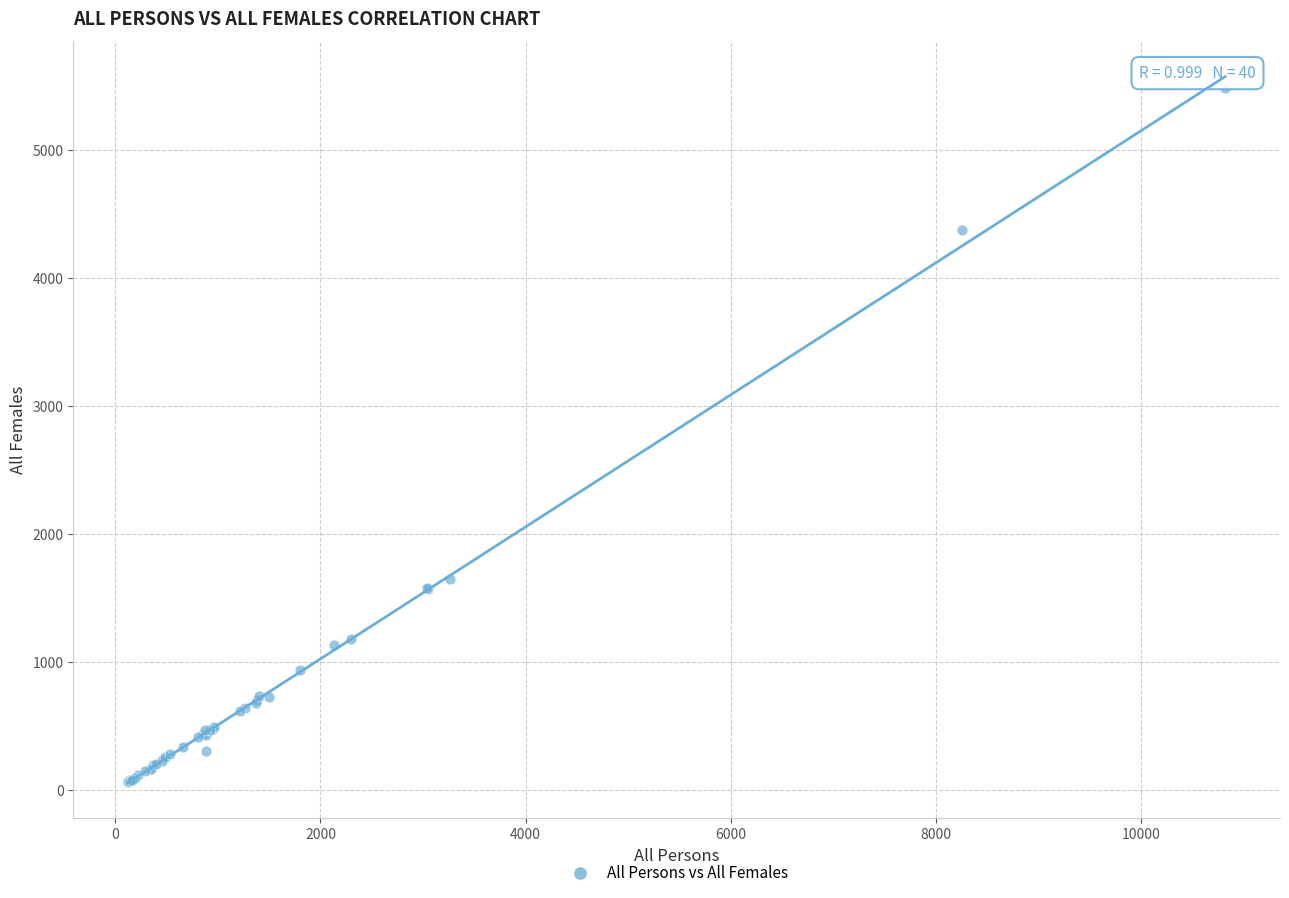

What Y value in the scatter plot is closest to 2773?

1653